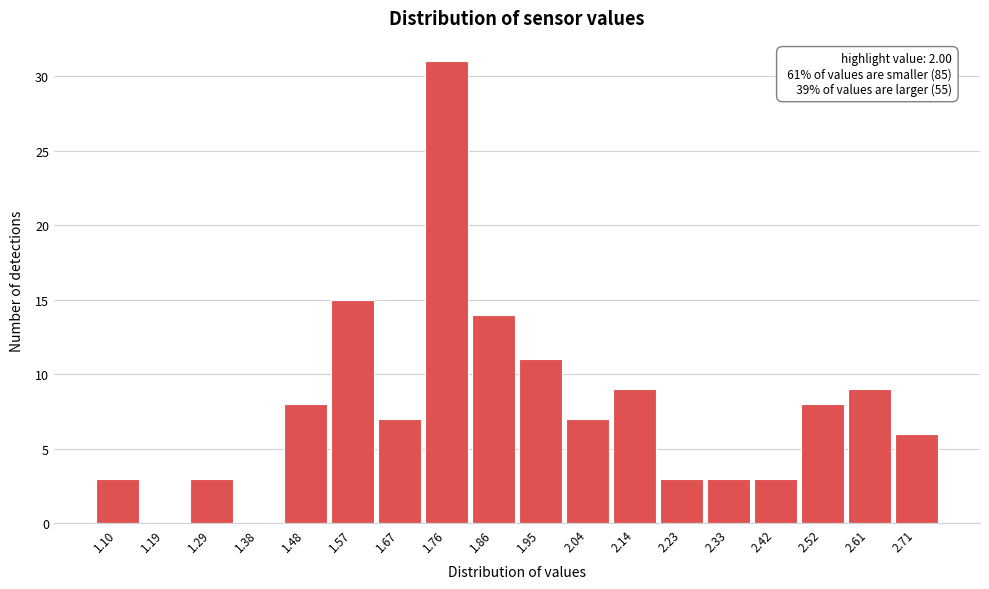

Reading right to left, transcribe all the data shown in this chart.

2.71=6	2.61=9	2.52=8	2.42=3	2.33=3	2.23=3	2.14=9	2.04=7	1.95=11	1.86=14	1.76=31	1.67=7	1.57=15	1.48=8	1.38=0	1.29=3	1.19=0	1.10=3